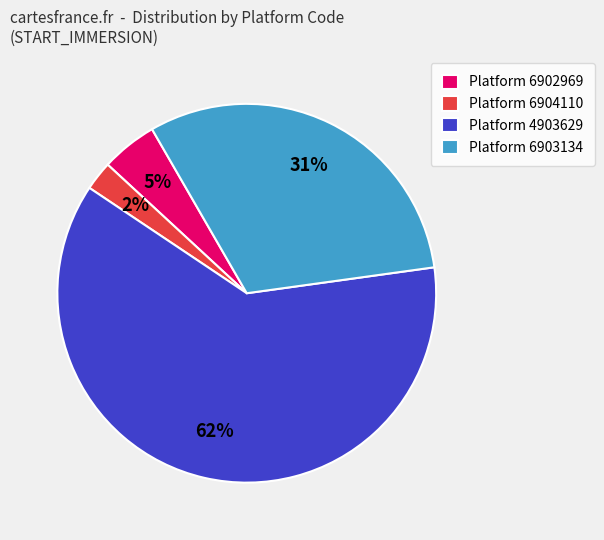

Which has a higher value, Platform 4903629 or Platform 6904110?

Platform 4903629